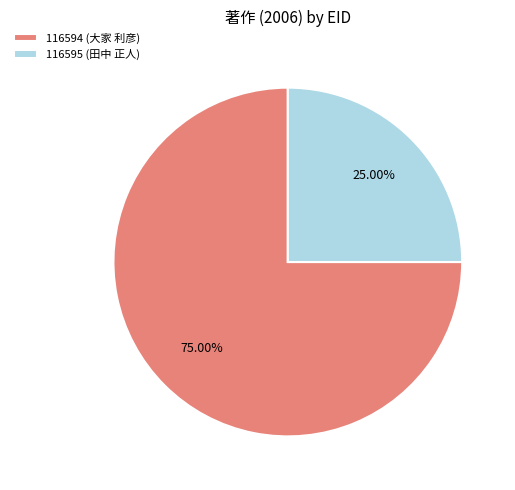

What is the ratio of the value at 116594 (大家 利彦) to the value at 116595 (田中 正人)?

3.0